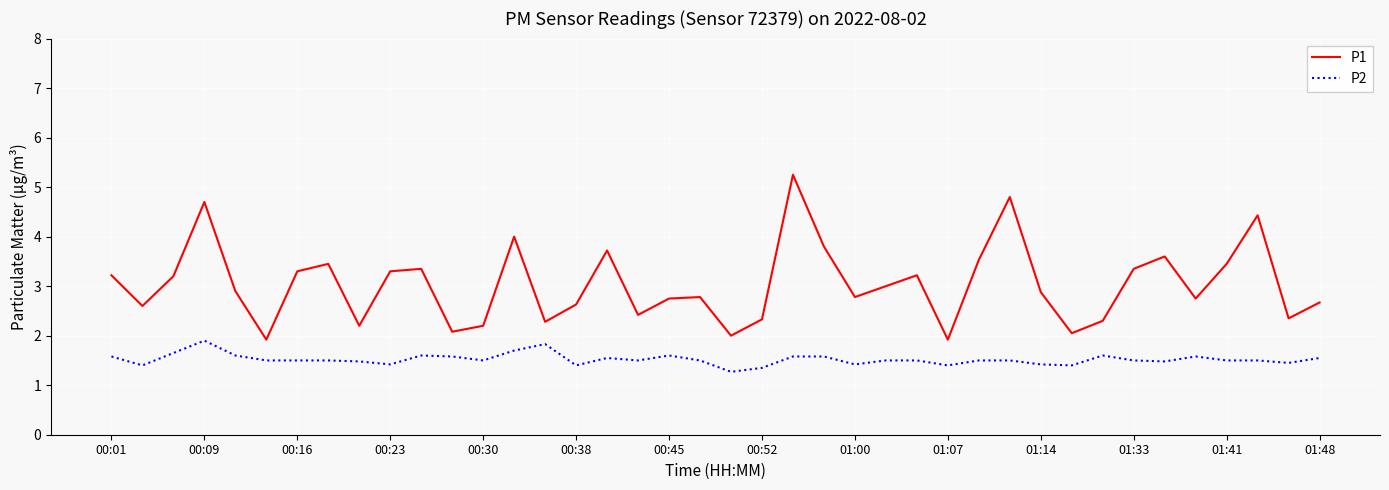

What is the difference between the maximum and minimum values in the P1 series?

3.3